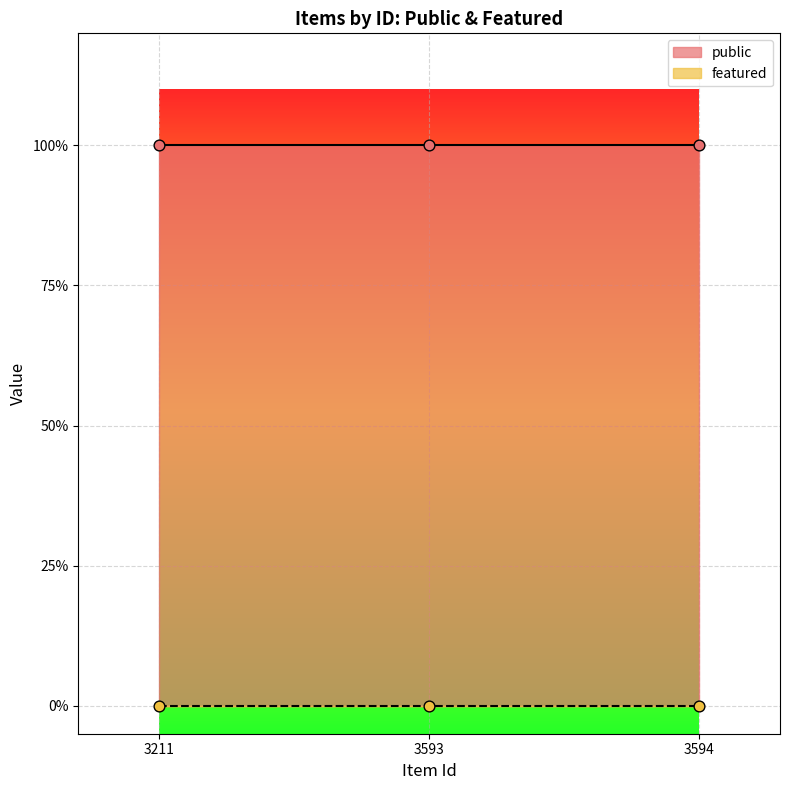

At which category is the sum across all series the highest?

3211